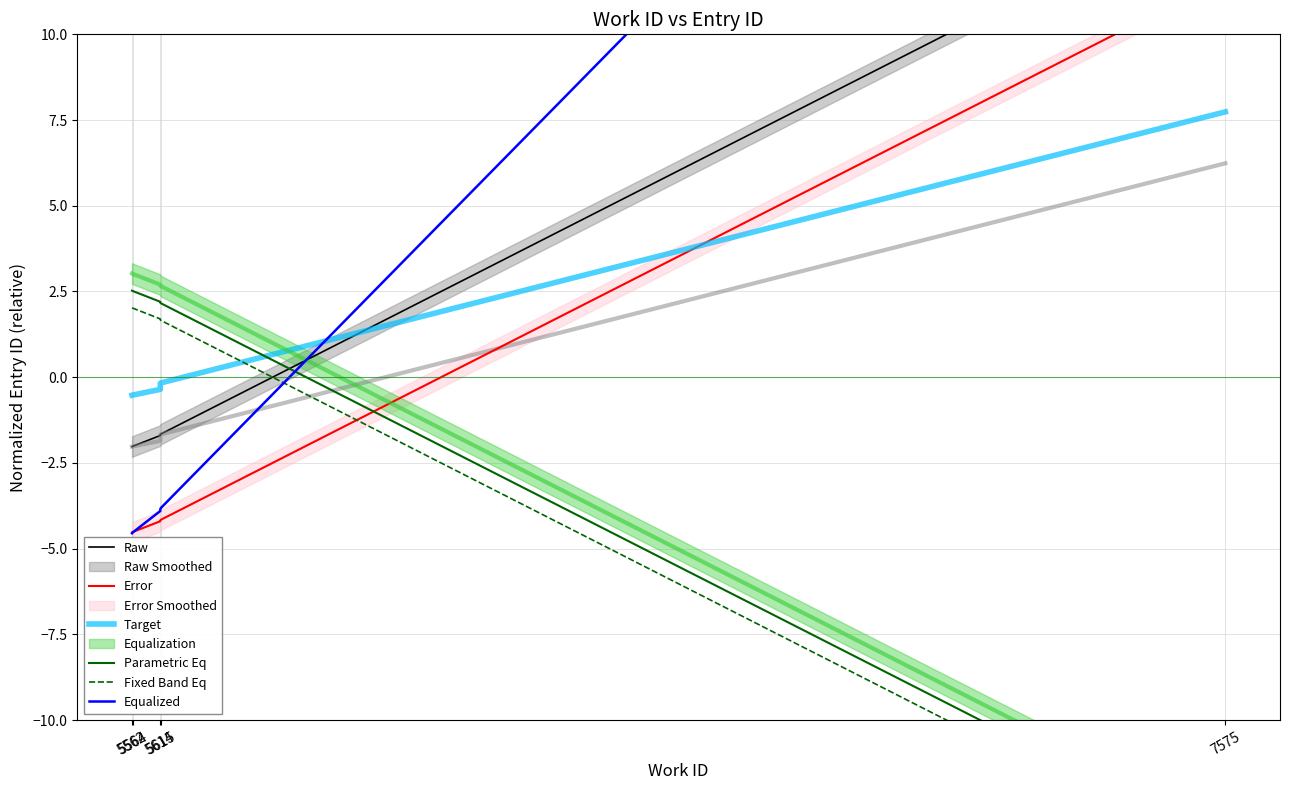

The Error series shows -4.2 at 5614. True or false?

True